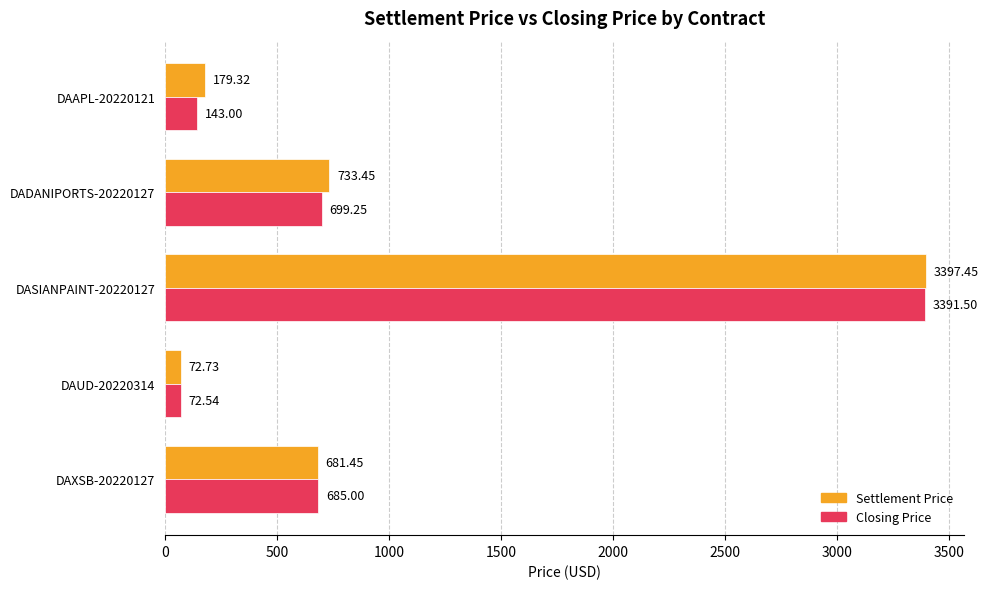

List the series in order of their peak value, highest first.

Settlement Price, Closing Price